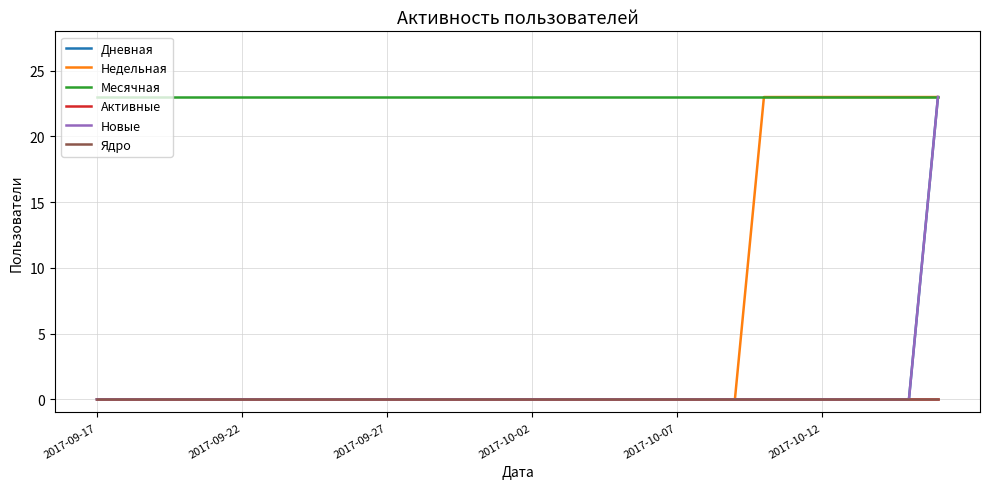

What is the average value of the Месячная series?

23